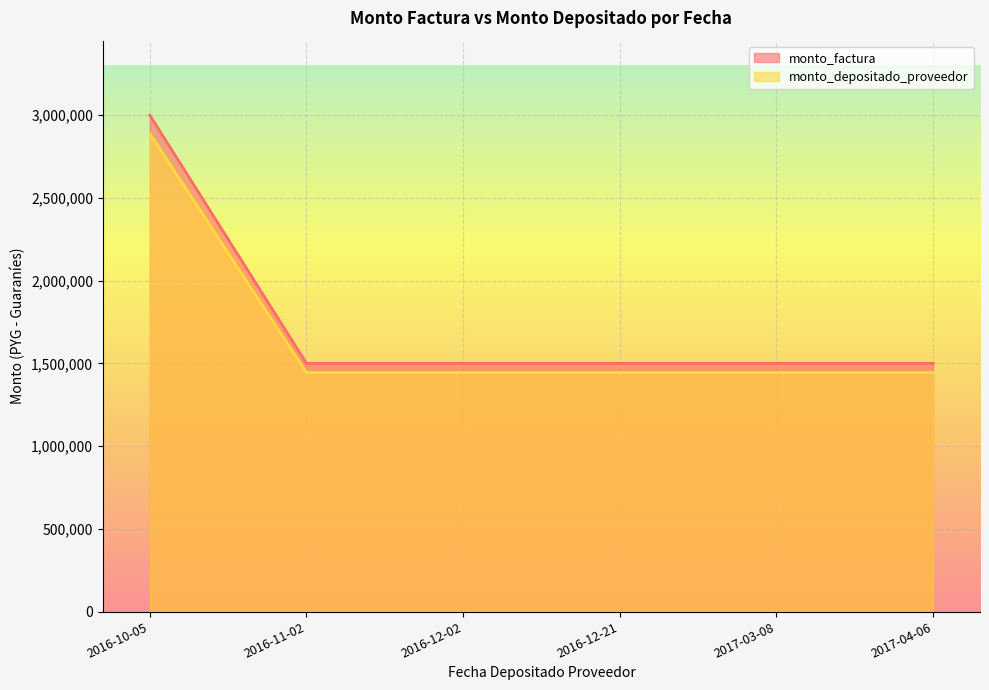

Is it true that monto_depositado_proveedor equals 4977556 at 2016-10-05?

False